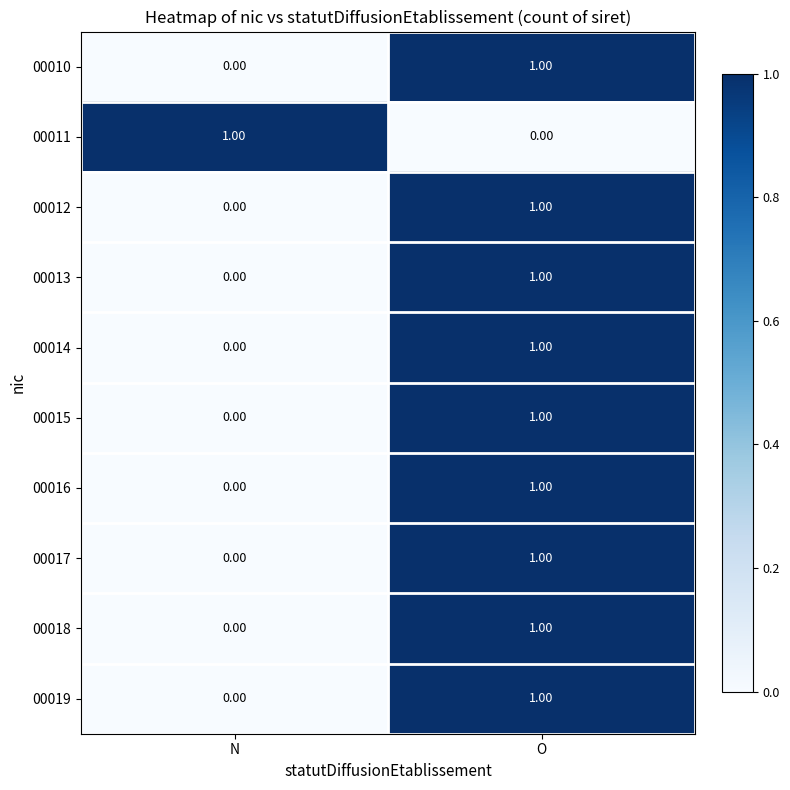

What is the difference between the highest and lowest values at O?

1